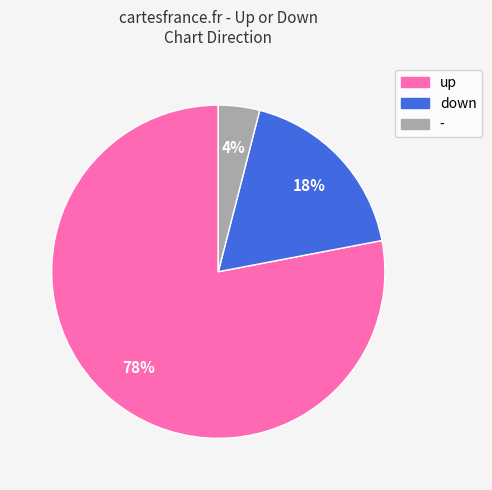

Between up and down, which is larger?

up